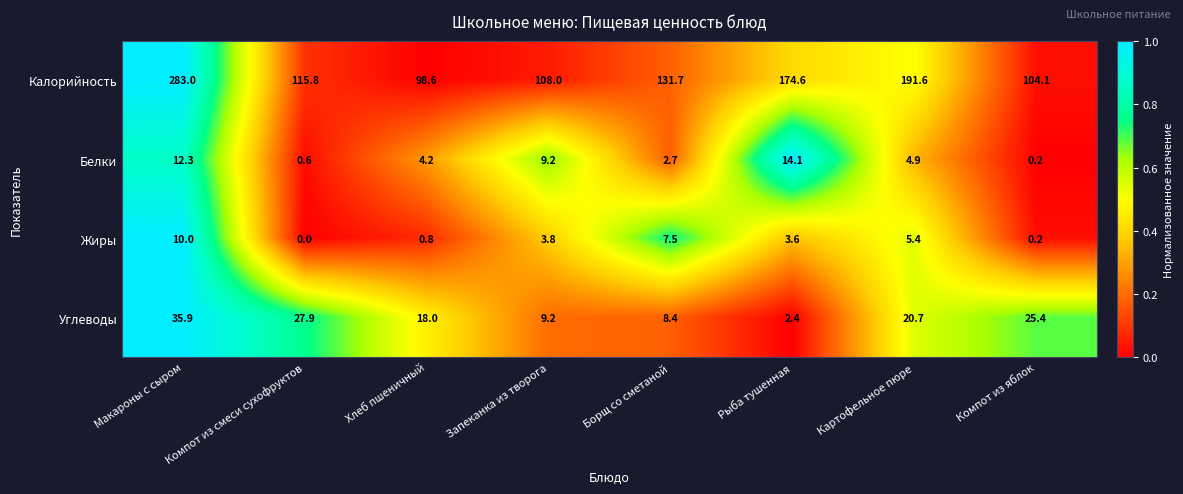

What is the difference between the second highest and minimum values in the Жиры series?

7.5